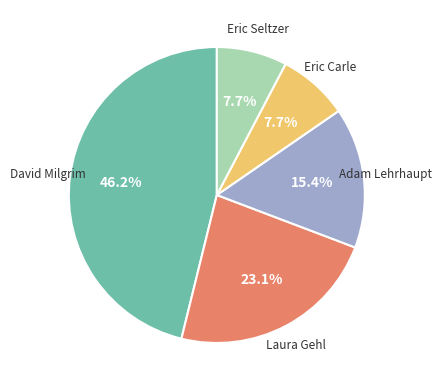

Which category has the biggest portion of the pie?

David Milgrim